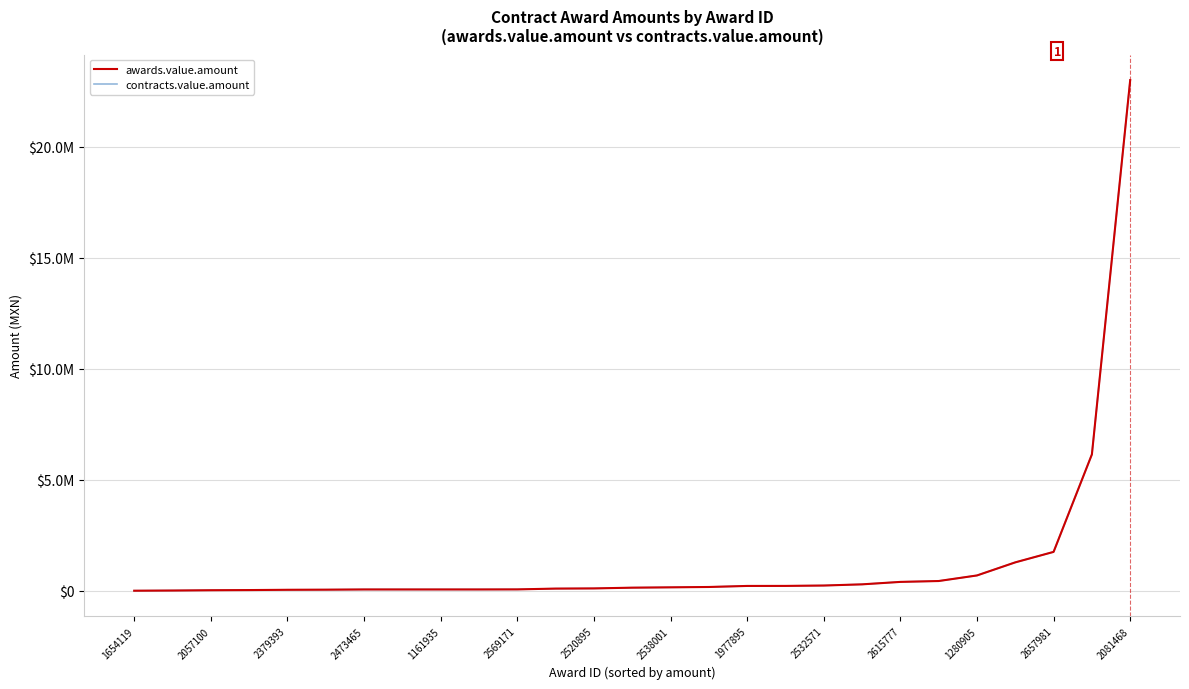

Does the chart have visible grid lines?

Yes